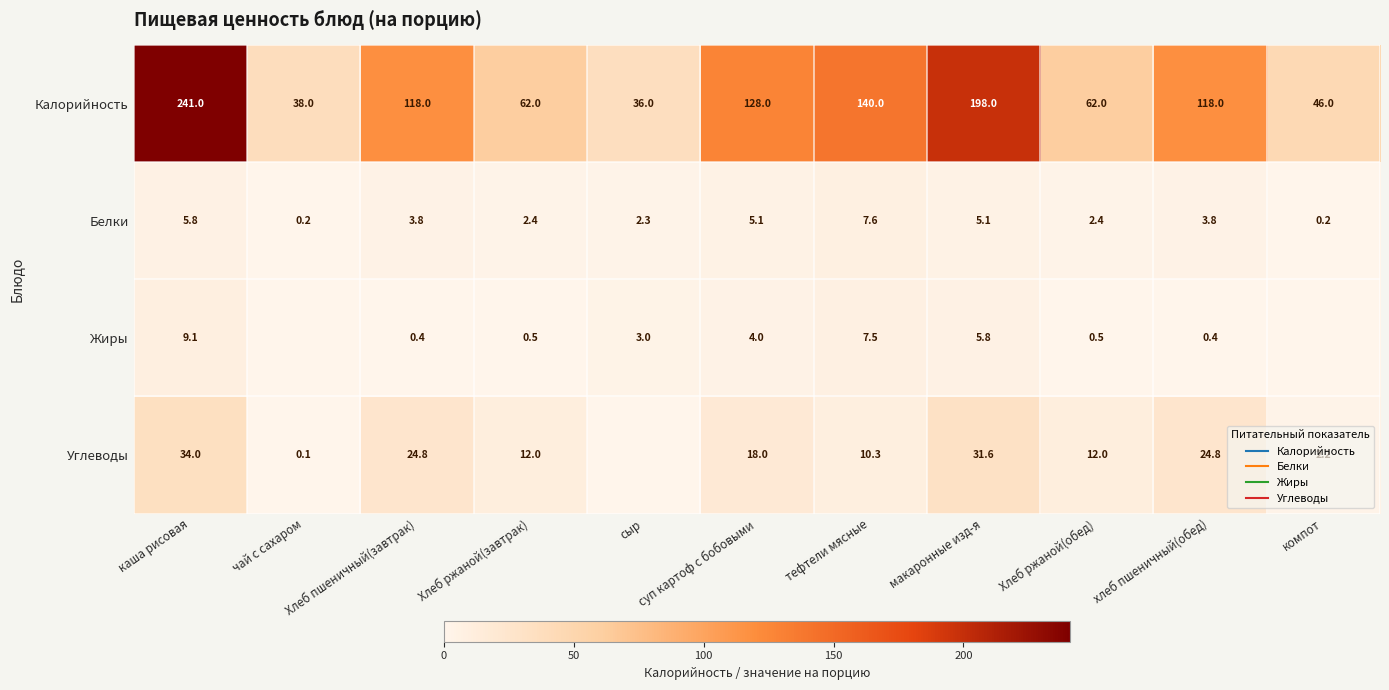

What is the spread (max minus min) of values at сыр?

36.0